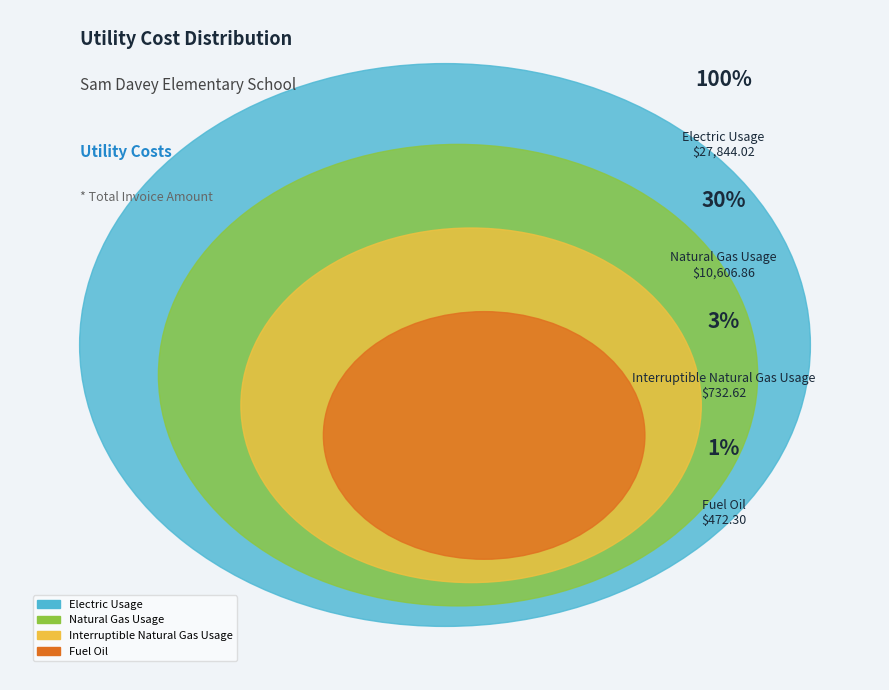

How many segments does this pie chart have?

4